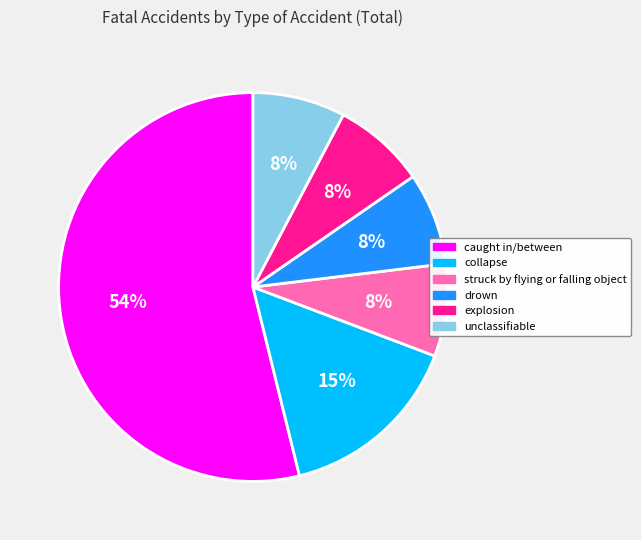

Which slice represents more than half of the pie?

caught in/between